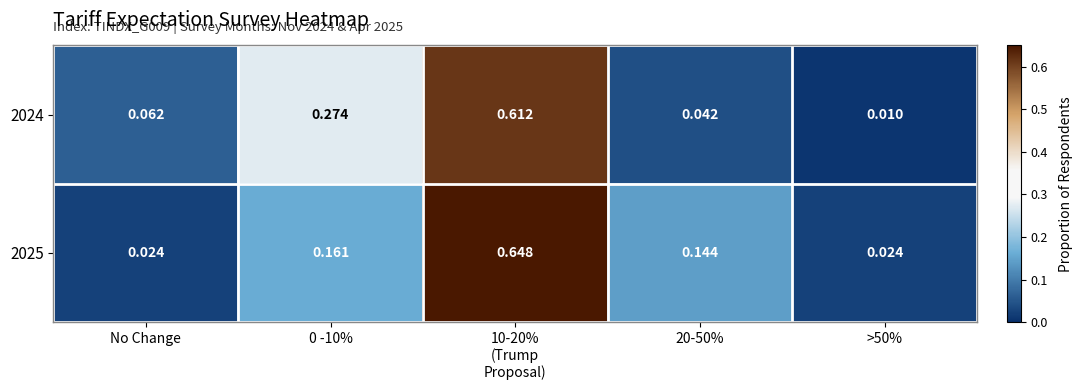

List the series in order of their overall mean, highest first.

2025, 2024